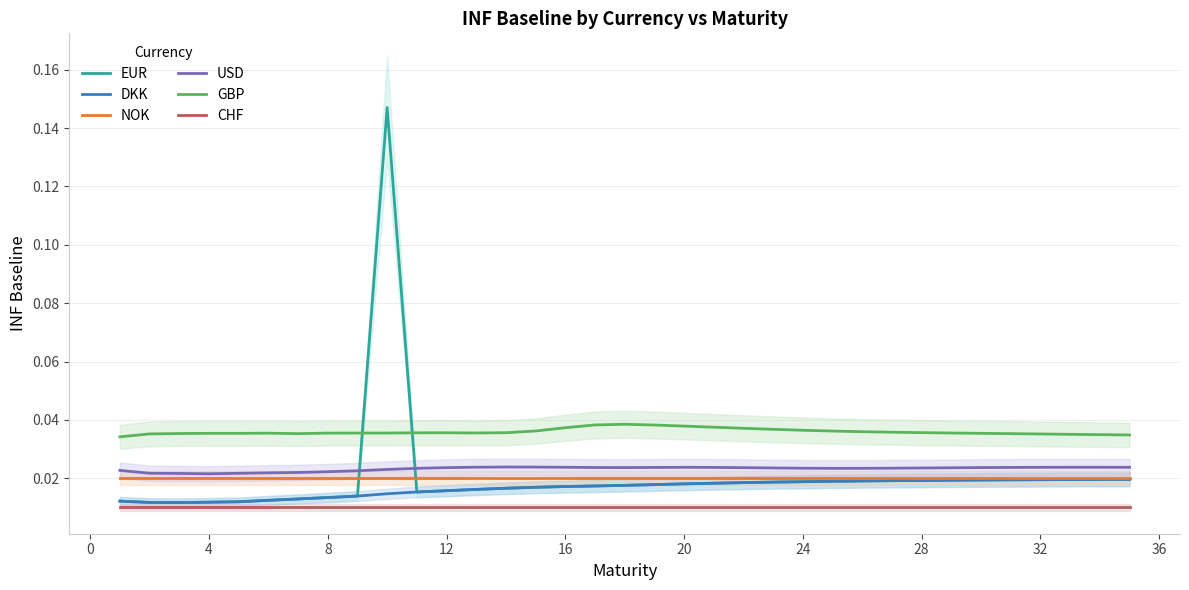

True or false: NOK and CHF cross at least once.

False